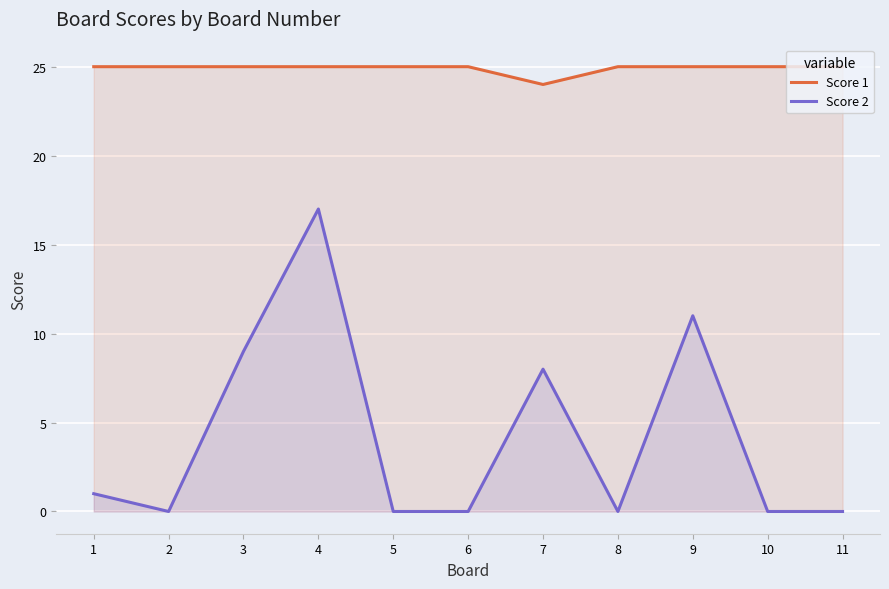

True or false: Score 2 has more than 2 points higher than both neighbors.

True